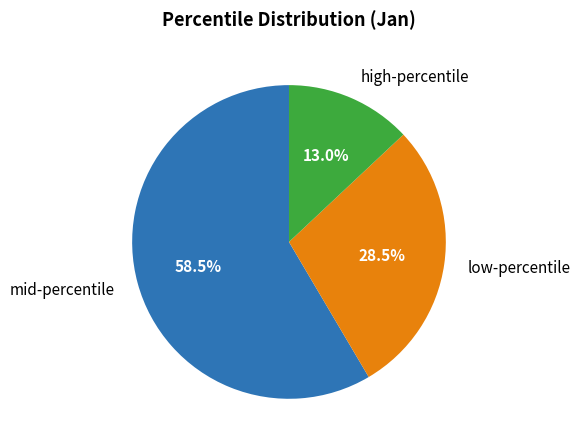

Rank the categories by value from lowest to highest.

high-percentile, low-percentile, mid-percentile